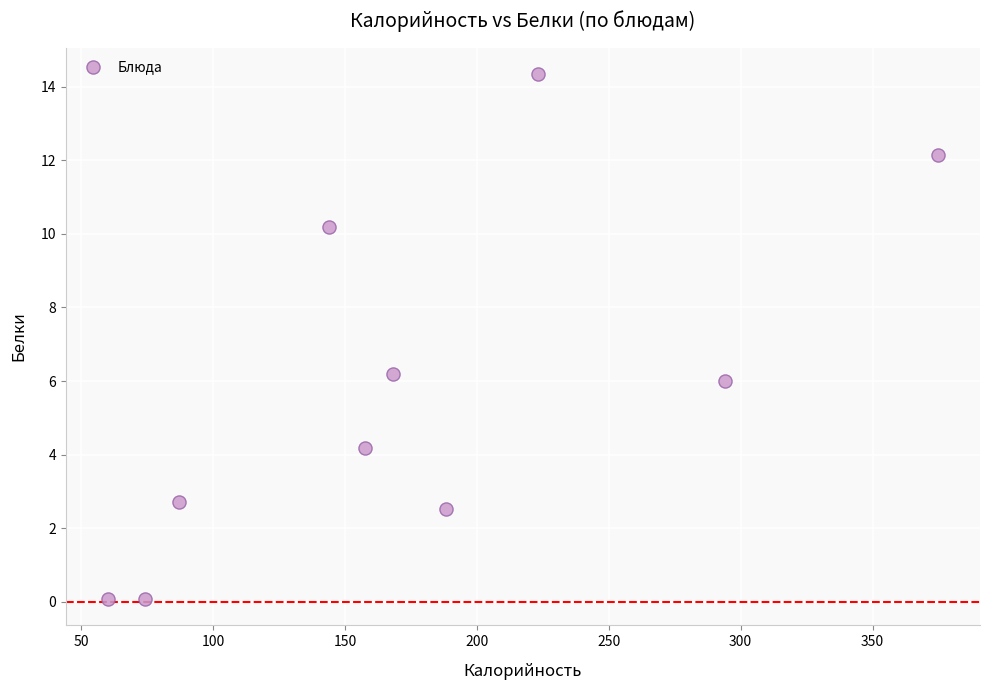

What is the range of Y values (max minus min)?

14.3